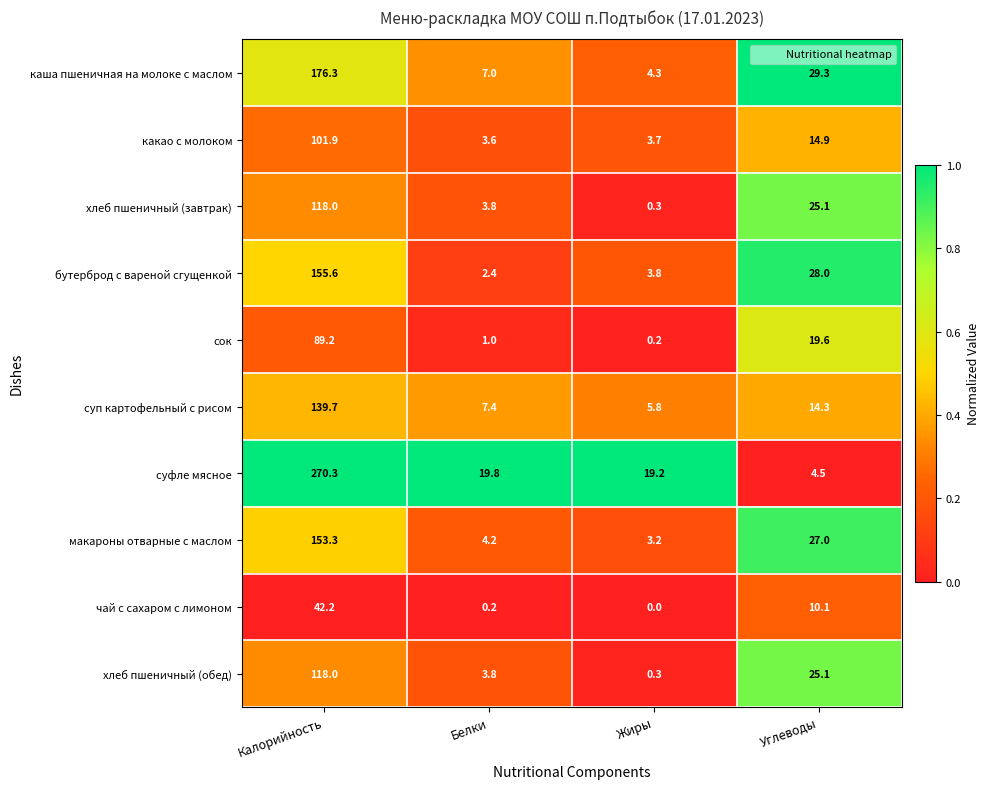

Which series has the widest spread of values?

суфле мясное